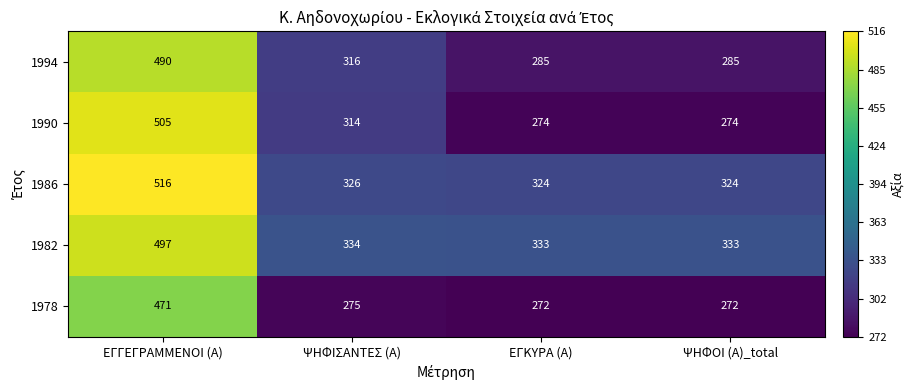

Is the value of 1986 at ΕΓΚΥΡΑ (Α) greater than the value of 1982 at ΨΗΦΙΣΑΝΤΕΣ (Α)?

No